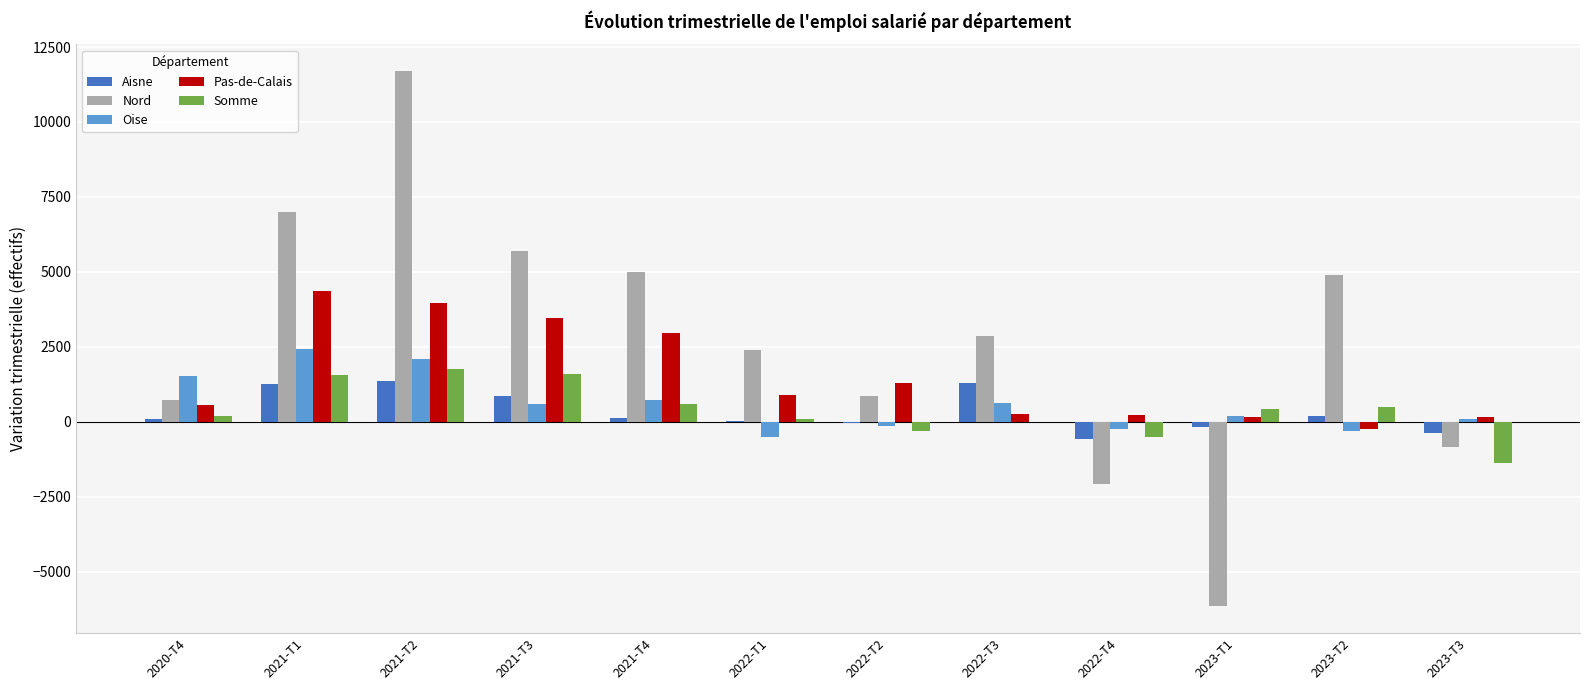

What is the greatest value displayed?

11698.3